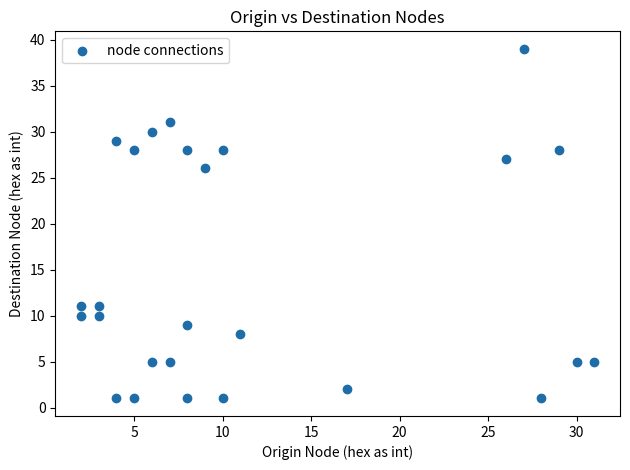

What Y value in the scatter plot is closest to 20?

26